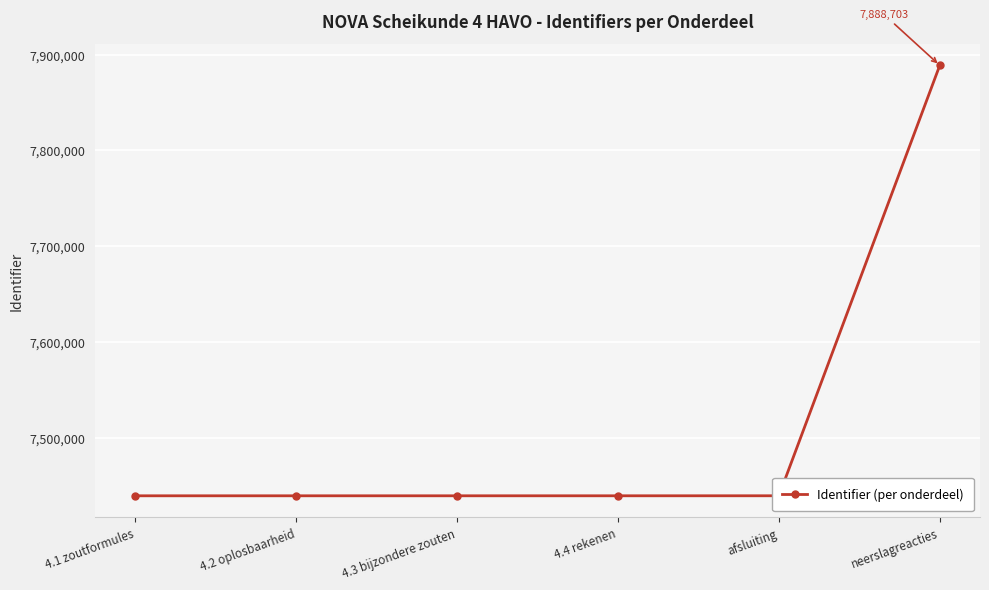

Is it true that the value at 4.1 zoutformules is 7440197?

True